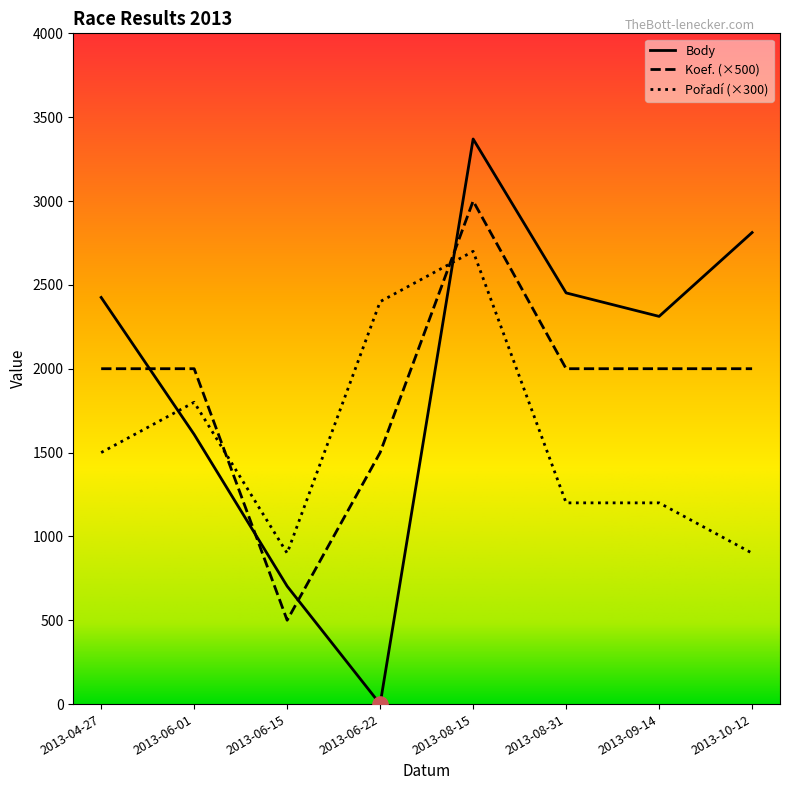

Which series contains the highest Y value?

Body